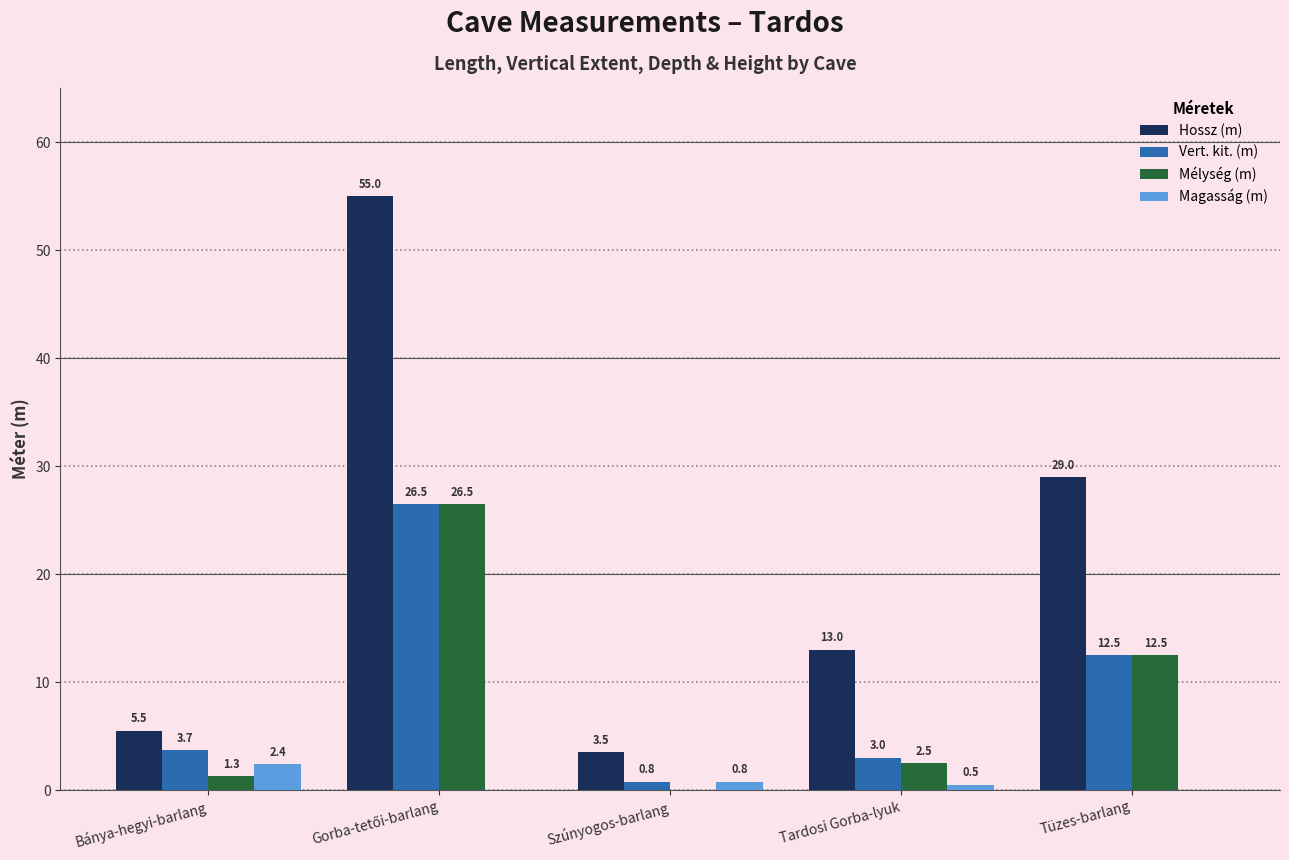

Is the value of Vert. kit. (m) at Bánya-hegyi-barlang greater than the value of Magasság (m) at Tardosi Gorba-lyuk?

Yes